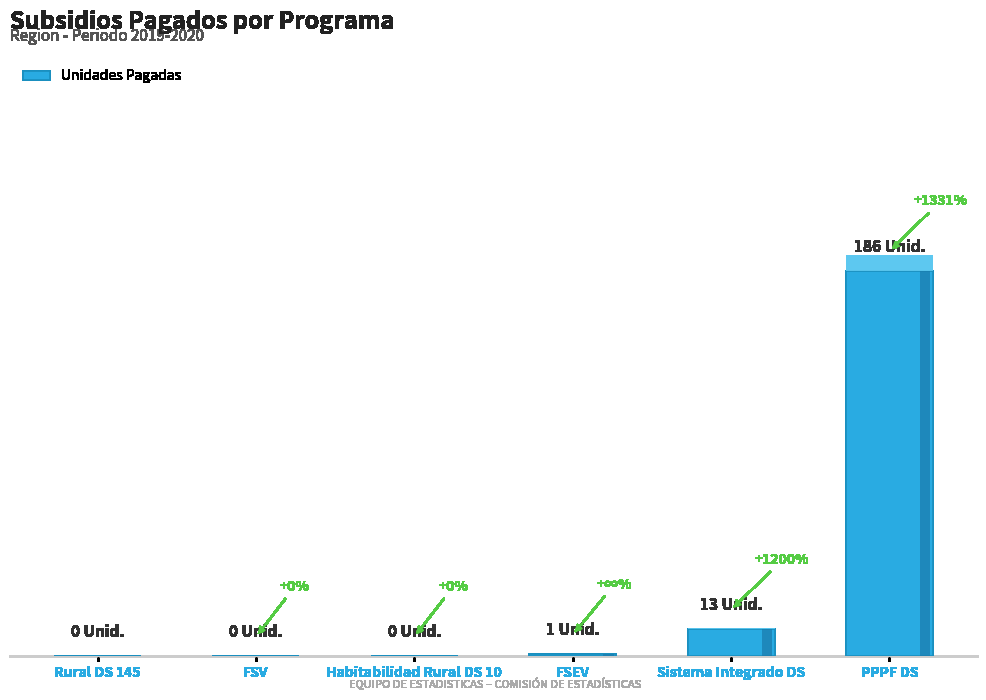

Which label corresponds to the largest value in the chart?

PPPF DS